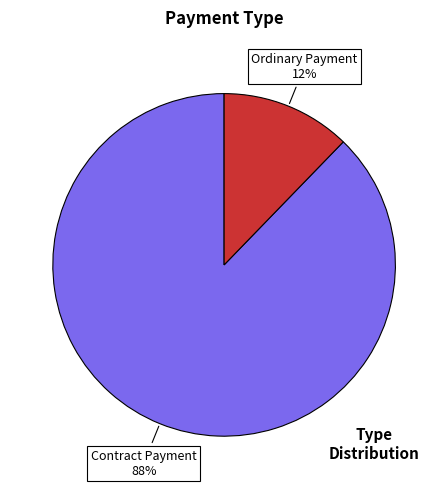

Is there a majority slice in this chart?

Yes